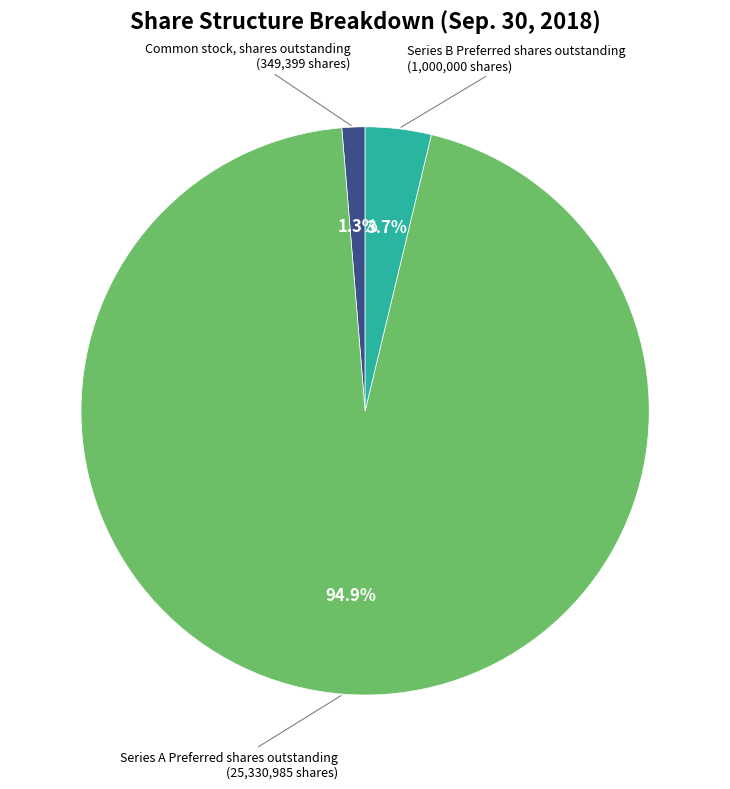

Is there a majority slice in this chart?

Yes